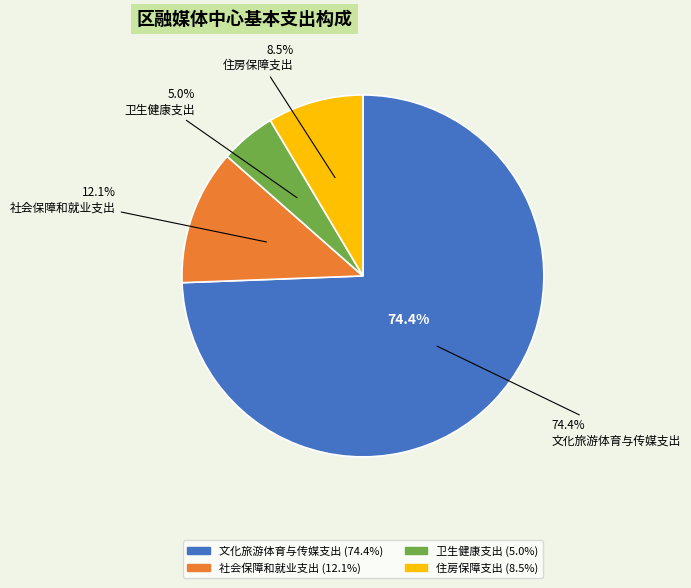

Count the number of slices in the pie.

4